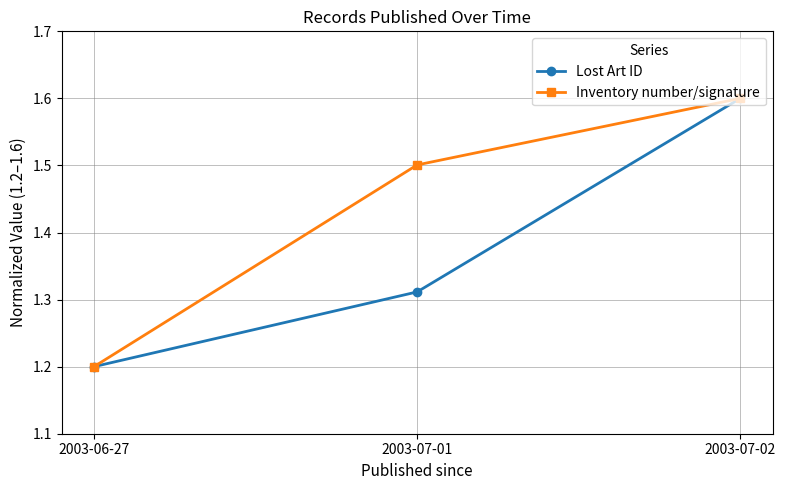

Does the chart display data point markers on the line(s)?

Yes